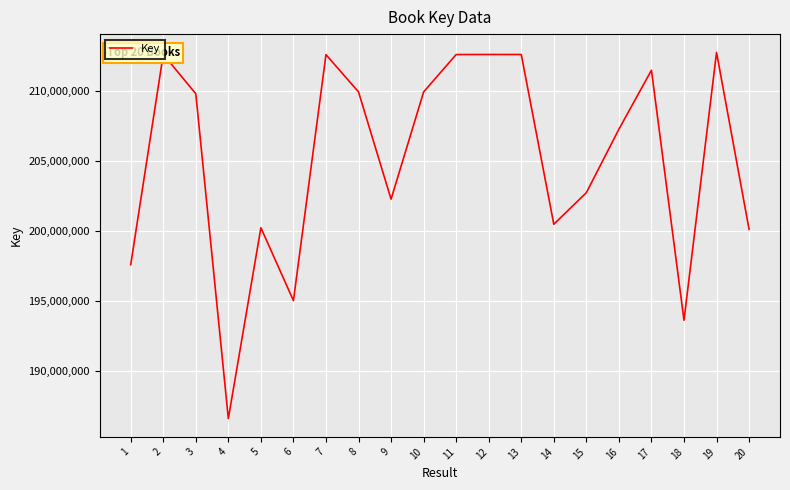

Which has a higher value, 8 or 11?

11